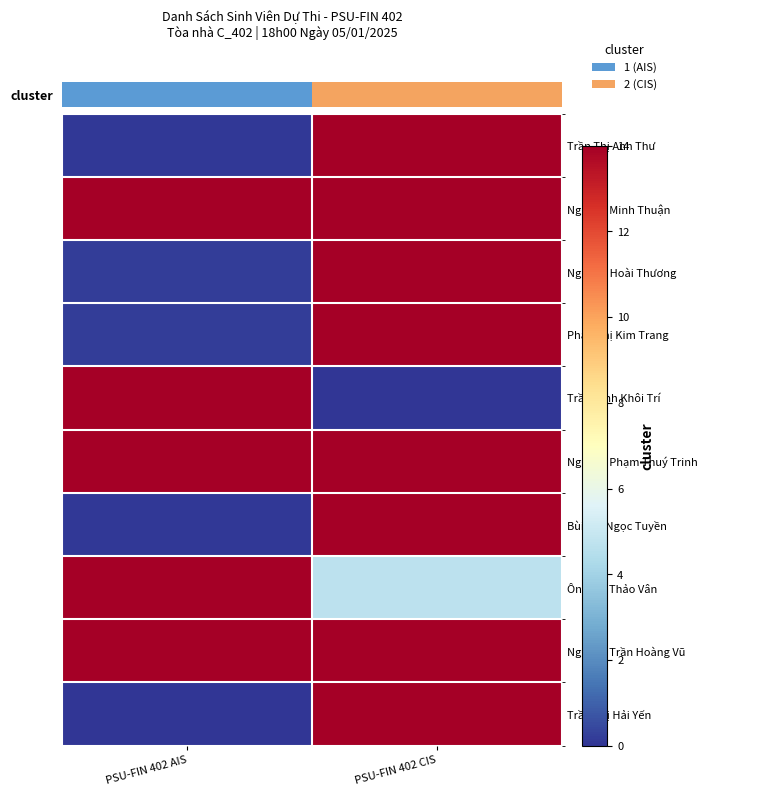

Which has a higher value, PSU-FIN 402 AIS or PSU-FIN 402 CIS?

PSU-FIN 402 CIS